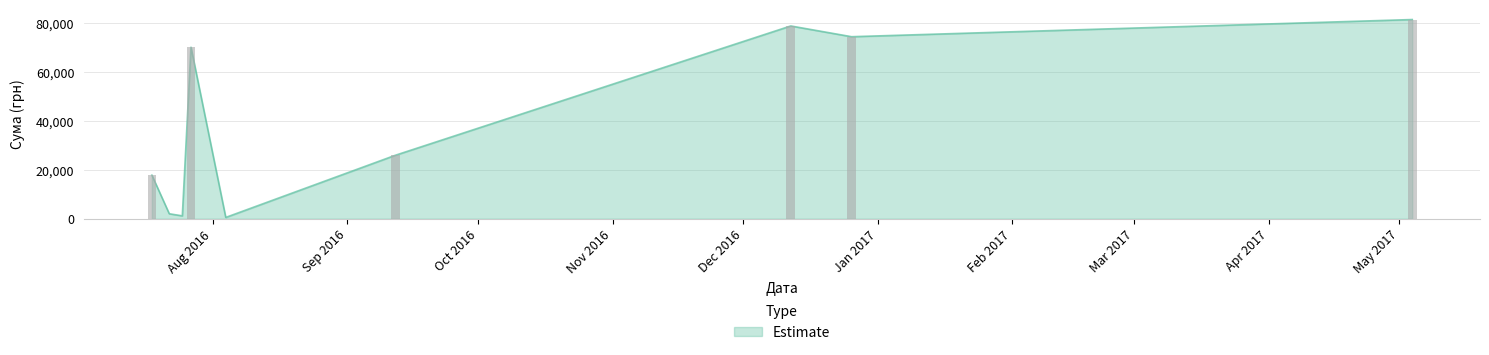

The value at 17 is 3055.0. True or false?

True